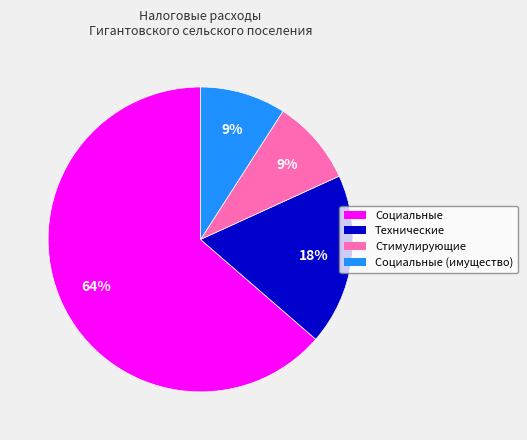

Is there a majority slice in this chart?

Yes